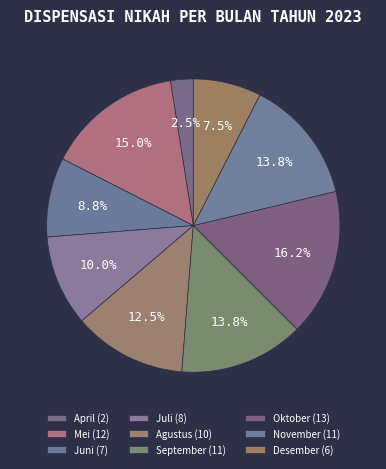

Is November the majority of the pie?

No